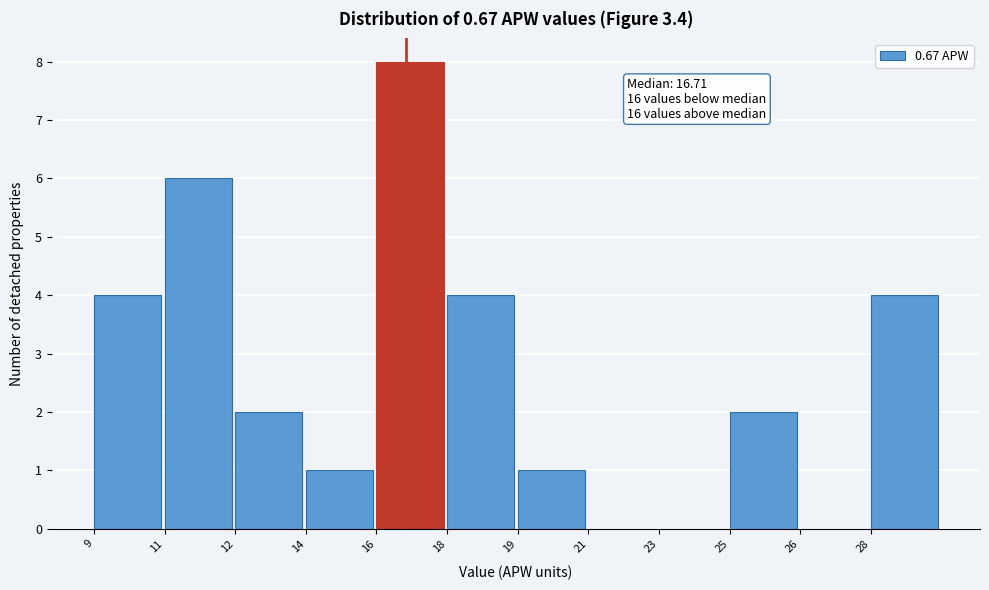

Reading left to right, transcribe all the data shown in this chart.

9=4	11=6	12=2	14=1	16=8	18=4	19=1	21=0	23=0	25=2	26=0	28=4